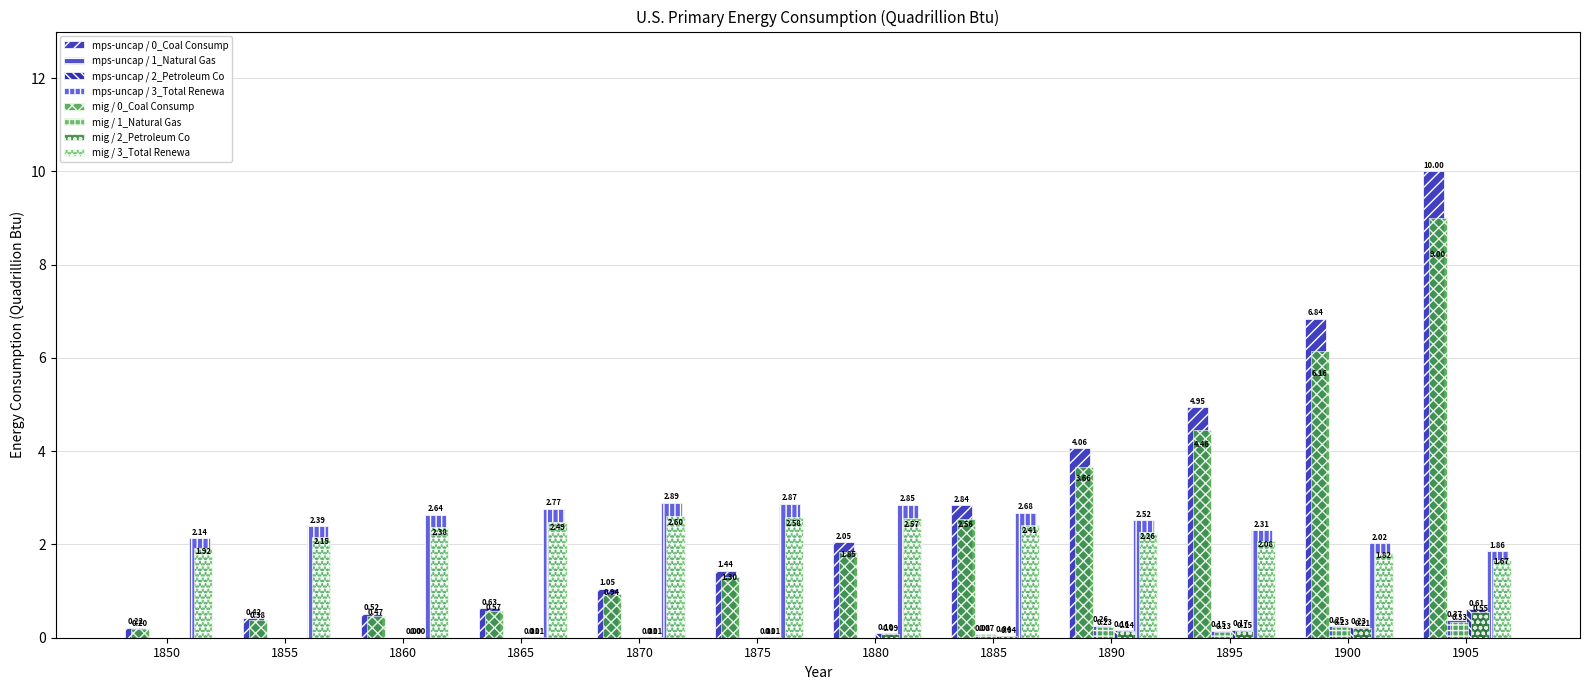

Are the bars grouped side by side (vs. stacked)?

Yes